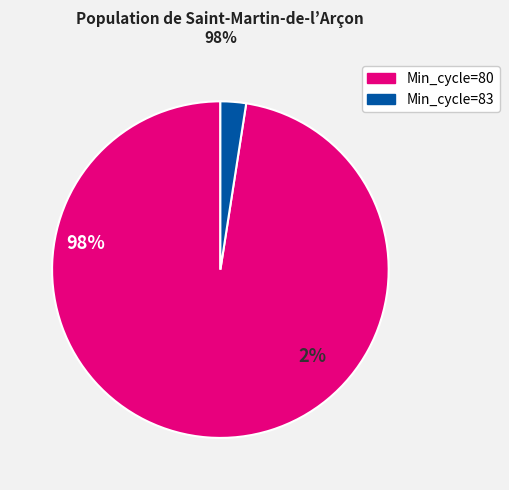

True or false: Min_cycle=80 accounts for 90% of the total.

False